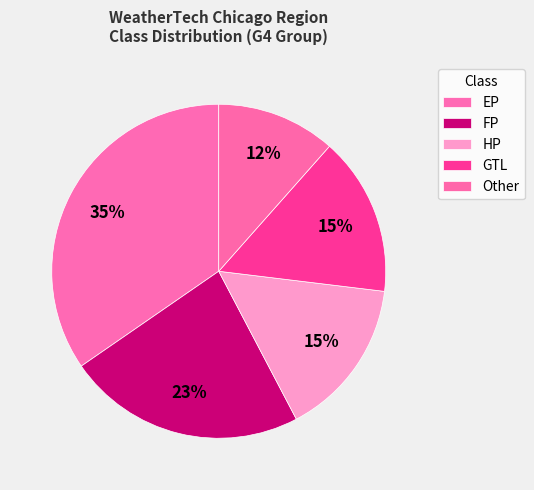

Is the sum of GTL and HP greater than half?

No